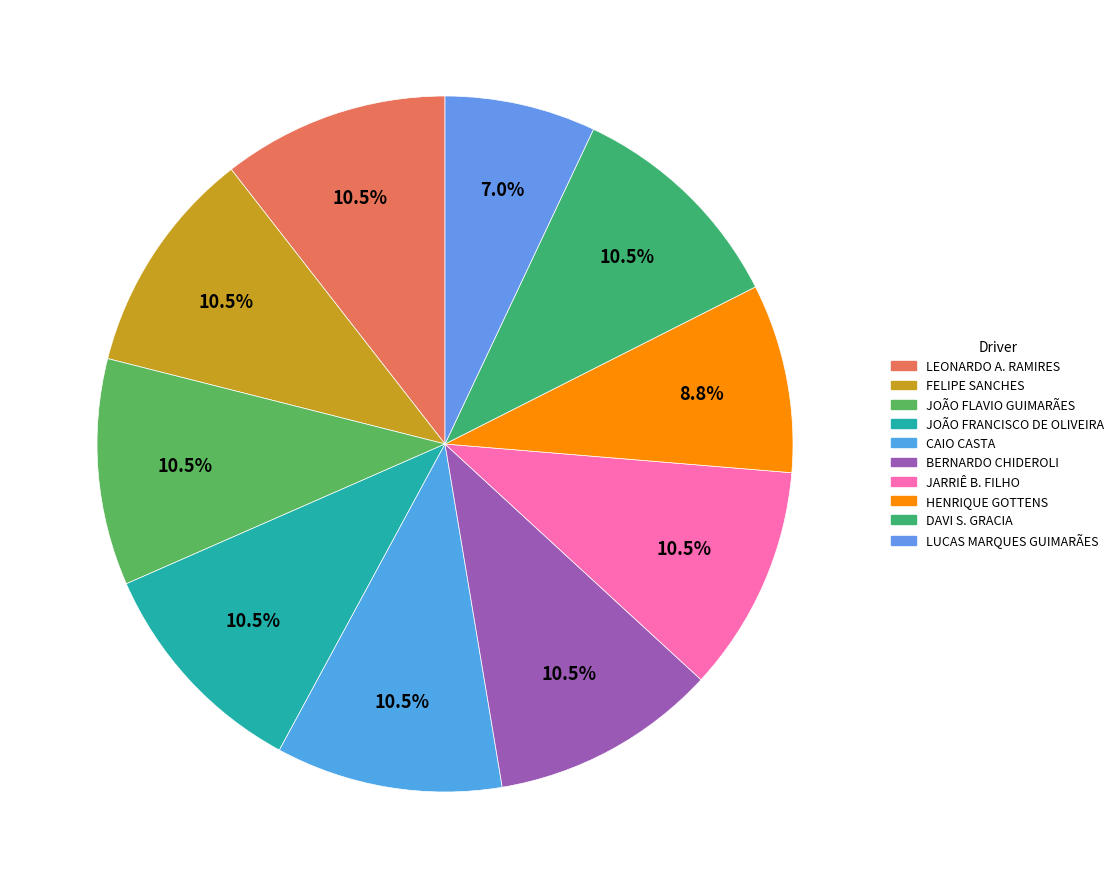

How many slices are in this pie chart?

10